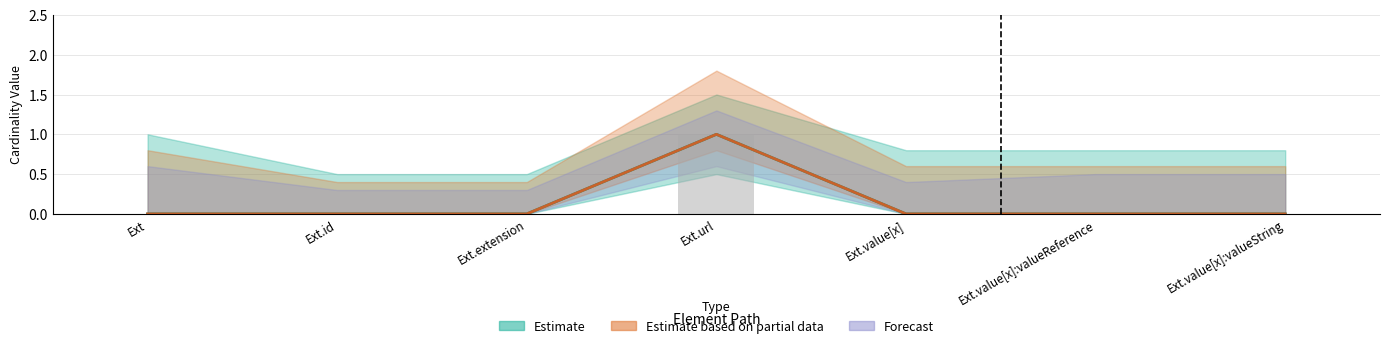

Which category has the highest value in the Min series?

Ext.url